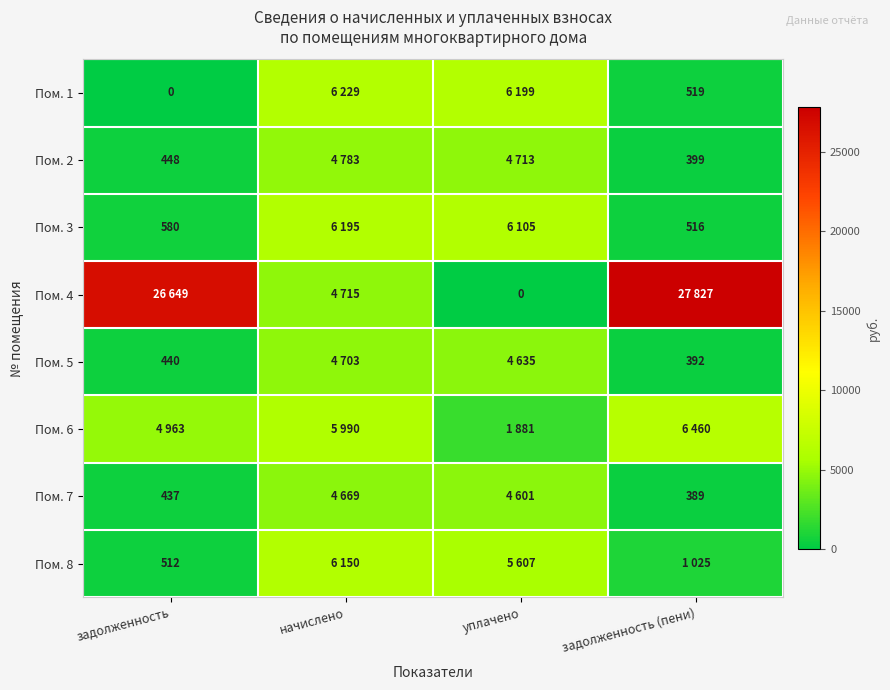

What is the maximum value for Пом. 1?

6229.2